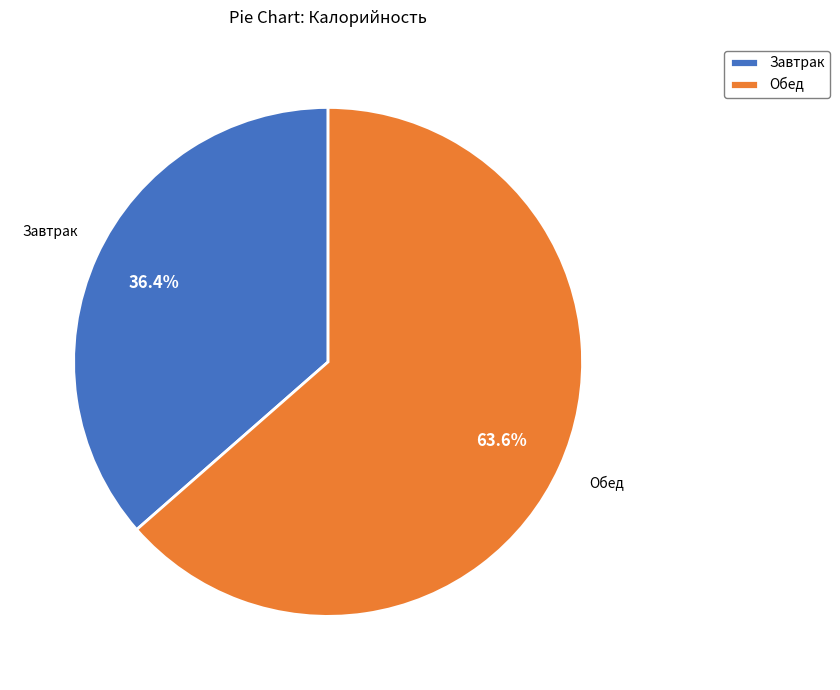

Approximately how many times larger is the value at Обед compared to Завтрак?

1.7